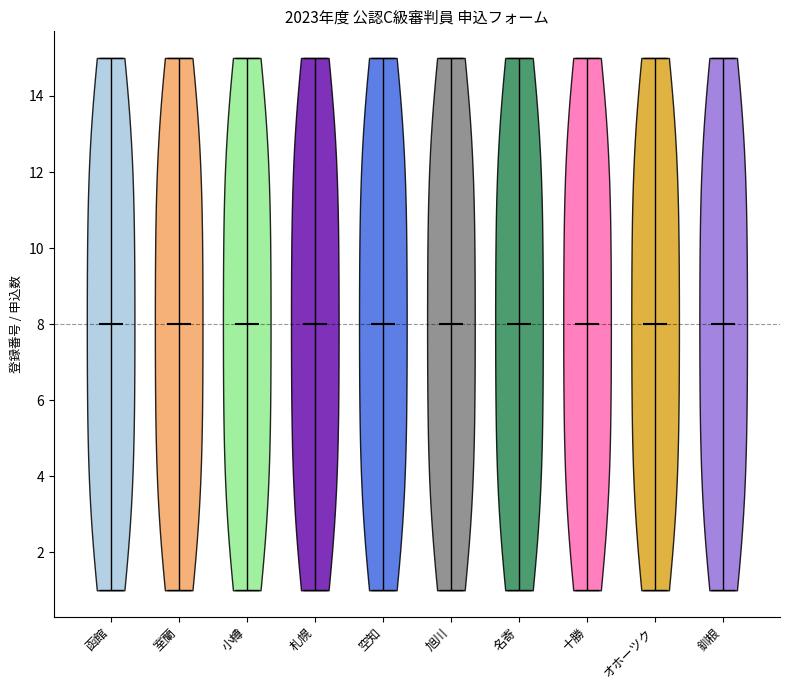

What is the highest point the violin for 旭川 reaches on the y-axis? The values are not printed on the chart, so give them approximately, as read against the axis.

15